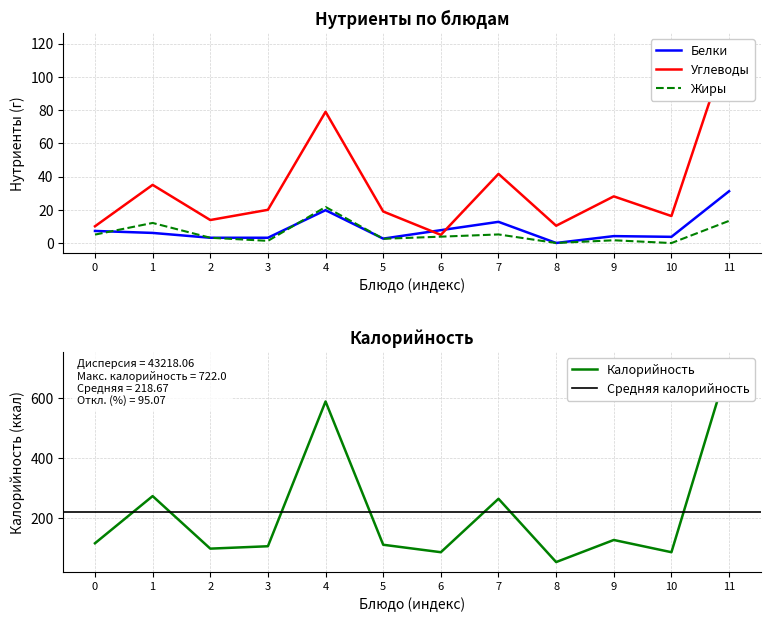

Reading right to left, what are all the values shown in this chart?

Калорийность: 722.0	85.0	126.0	52.0	264.0	85.0	110.0	590.0	105.0	97.0	273.0	115.0
Белки: 31.2	3.8	4.2	0.1	12.8	7.8	2.7	19.8	3.2	3.2	6.1	7.3
Жиры: 13.3	0.0	1.7	0.1	5.2	3.9	2.6	21.7	1.3	3.2	12.1	5.1
Углеводы: 120.3	16.2	28.1	10.4	41.6	4.9	19.0	79.0	20.0	13.9	35.0	10.1